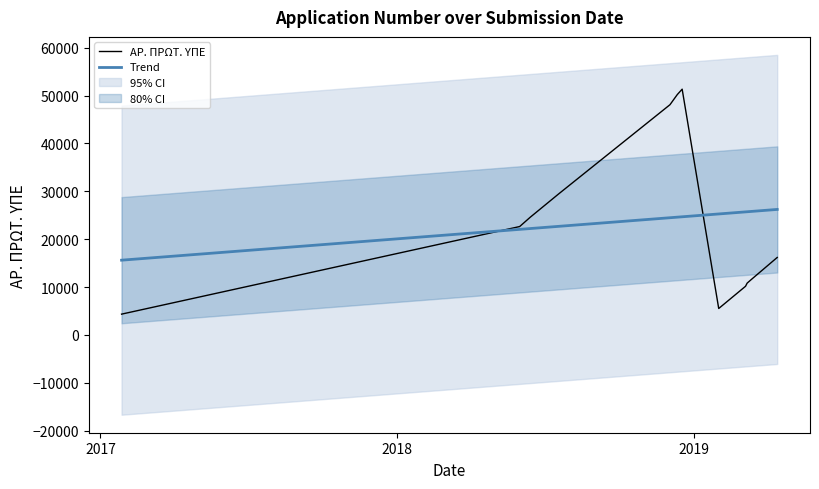

Which has a higher value, 6.3.2019 or 1.6.2018?

1.6.2018